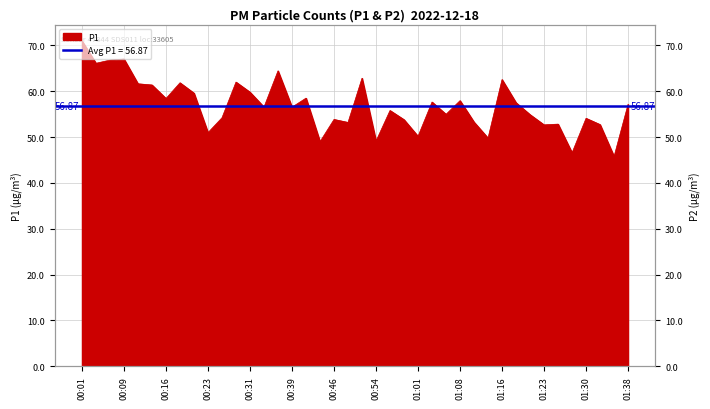

How many lines are shown in the chart?

1